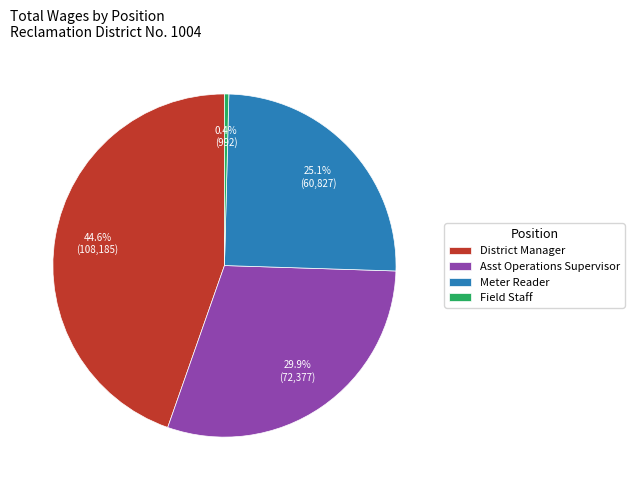

To the nearest percent, what percentage of the pie is Asst Operations Supervisor?

30%